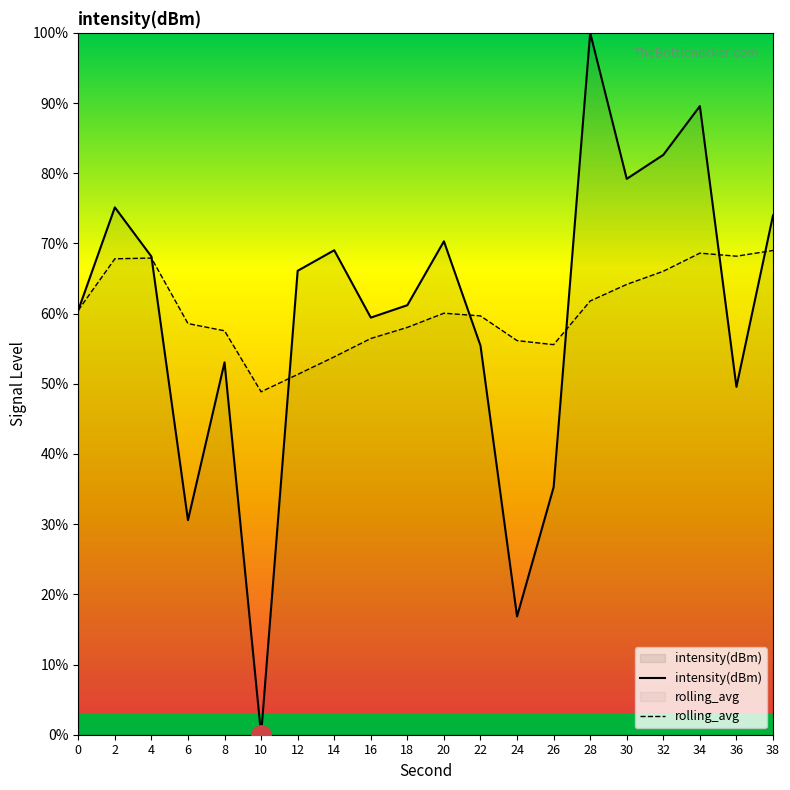

Rank the series by their average value, from highest to lowest.

rolling_avg, intensity(dBm)